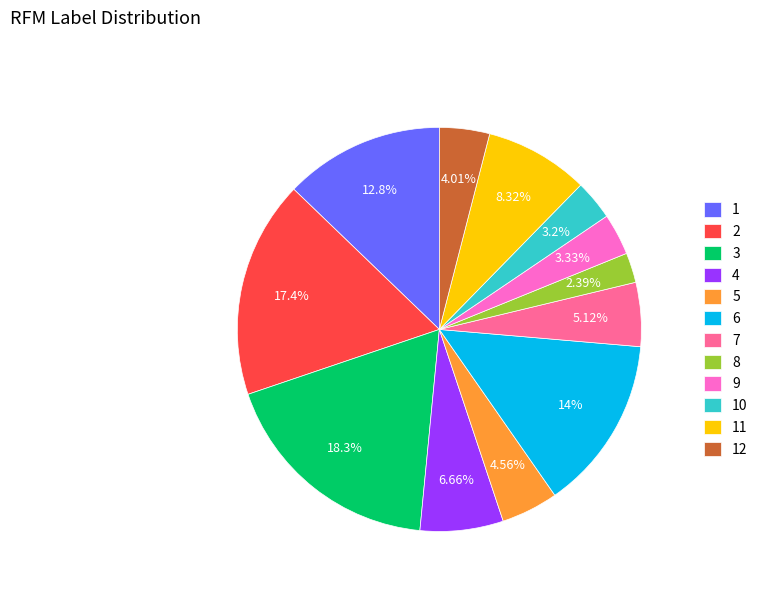

What portion of the pie excludes 10?

96.8%